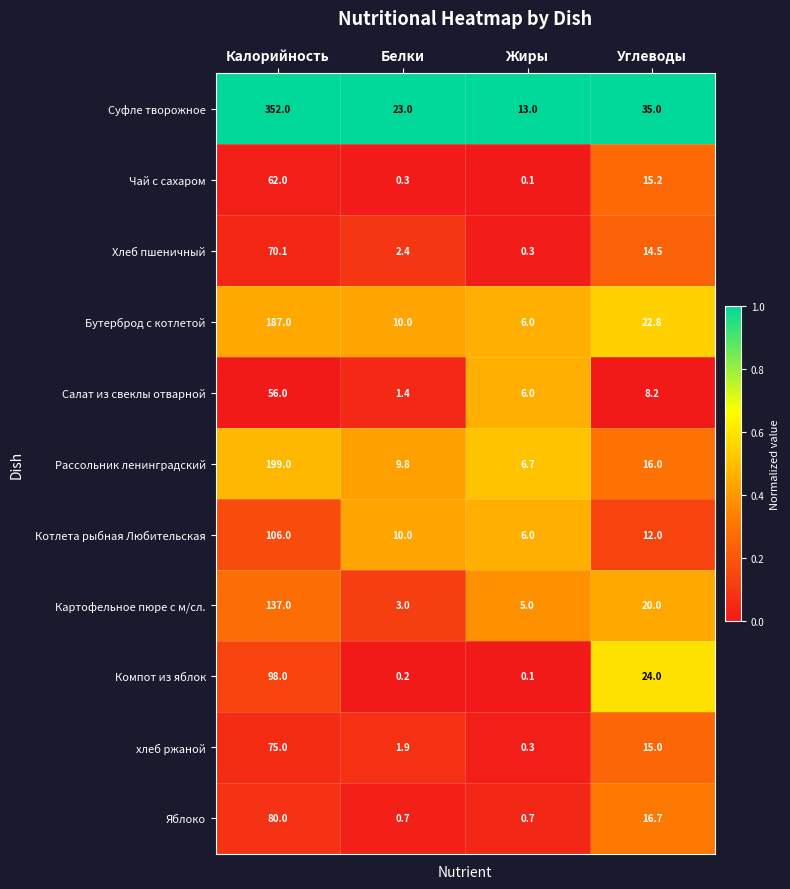

Rank the series at Углеводы from highest to lowest value.

Суфле творожное, Компот из яблок, Бутерброд с котлетой, Картофельное пюре с м/сл., Яблоко, Рассольник ленинградский, Чай с сахаром, хлеб ржаной, Хлеб пшеничный, Котлета рыбная Любительская, Салат из свеклы отварной